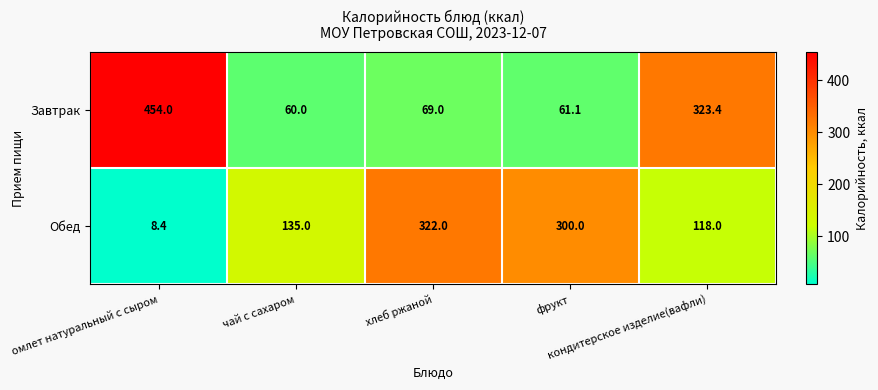

Which label corresponds to the smallest value in the chart?

омлет натуральный с сыром